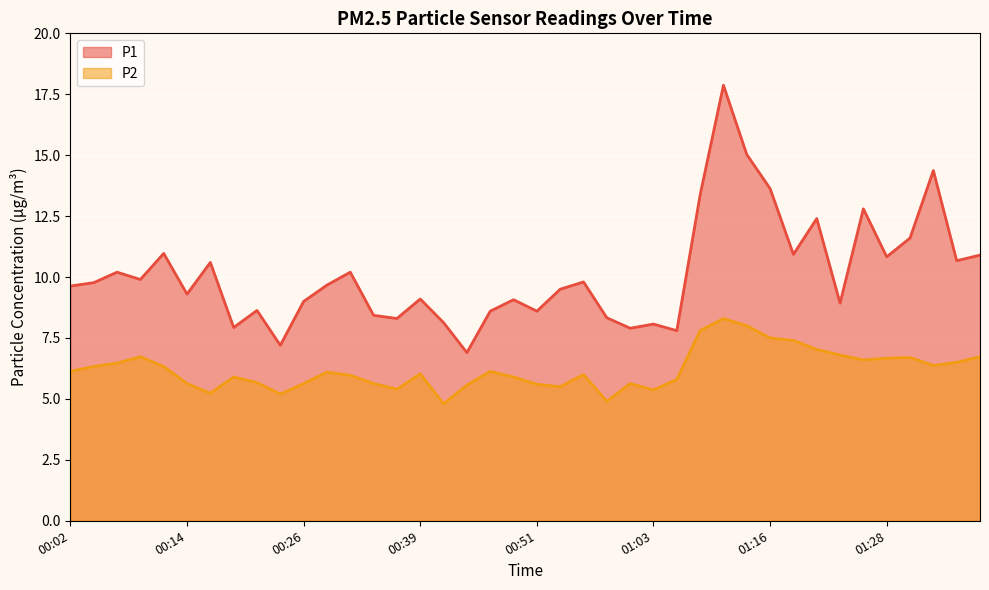

True or false: P1 and P2 intersect in this chart.

False